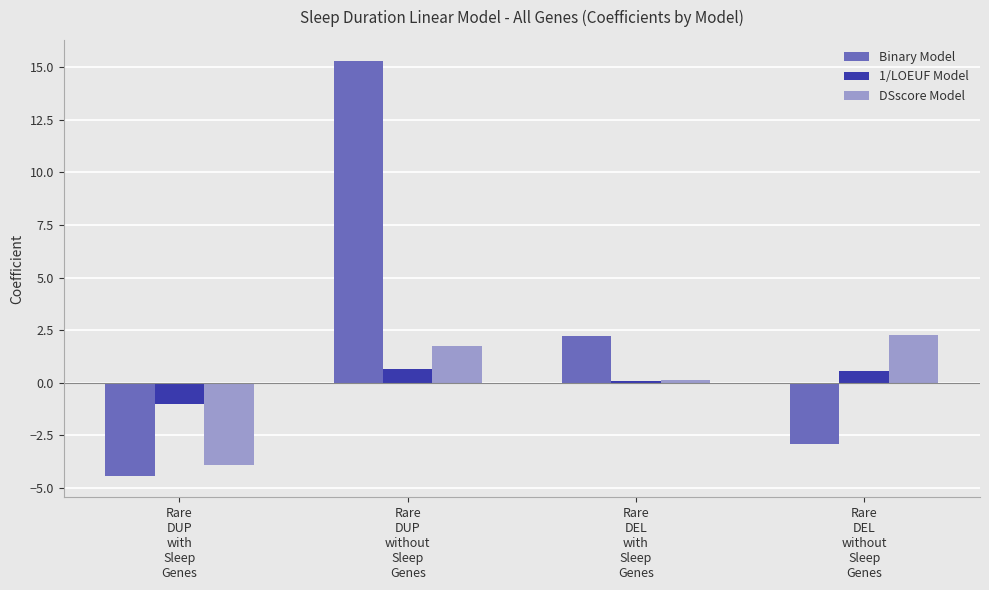

List the series in order of their peak value, highest first.

Binary Model, DSscore Model, 1/LOEUF Model